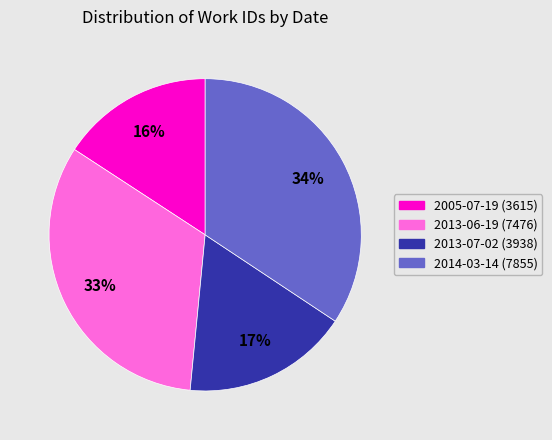

How many slices are in this pie chart?

4